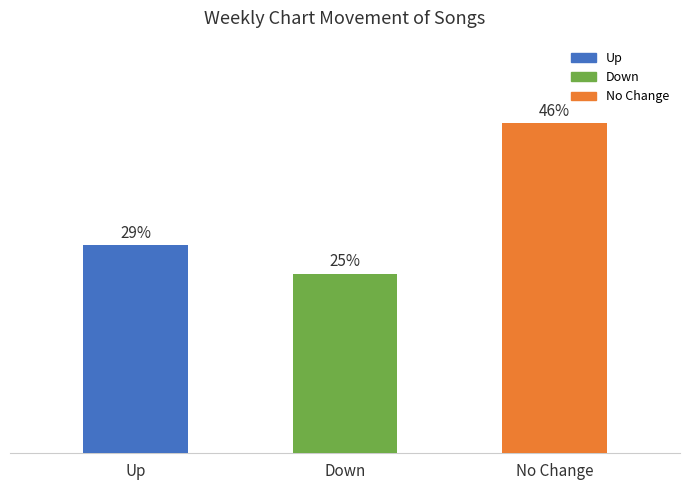

Are the bars horizontal?

No